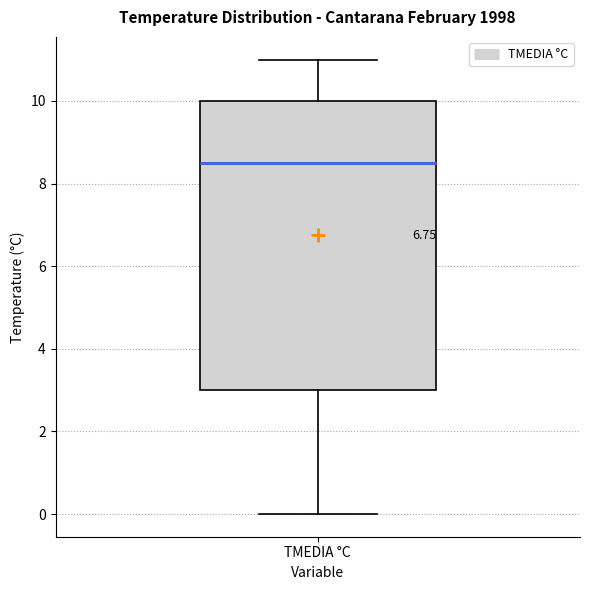

Where does the lower whisker of the box for TMEDIA °C end on the y-axis? The values are not printed on the chart, so give them approximately, as read against the axis.

0.0